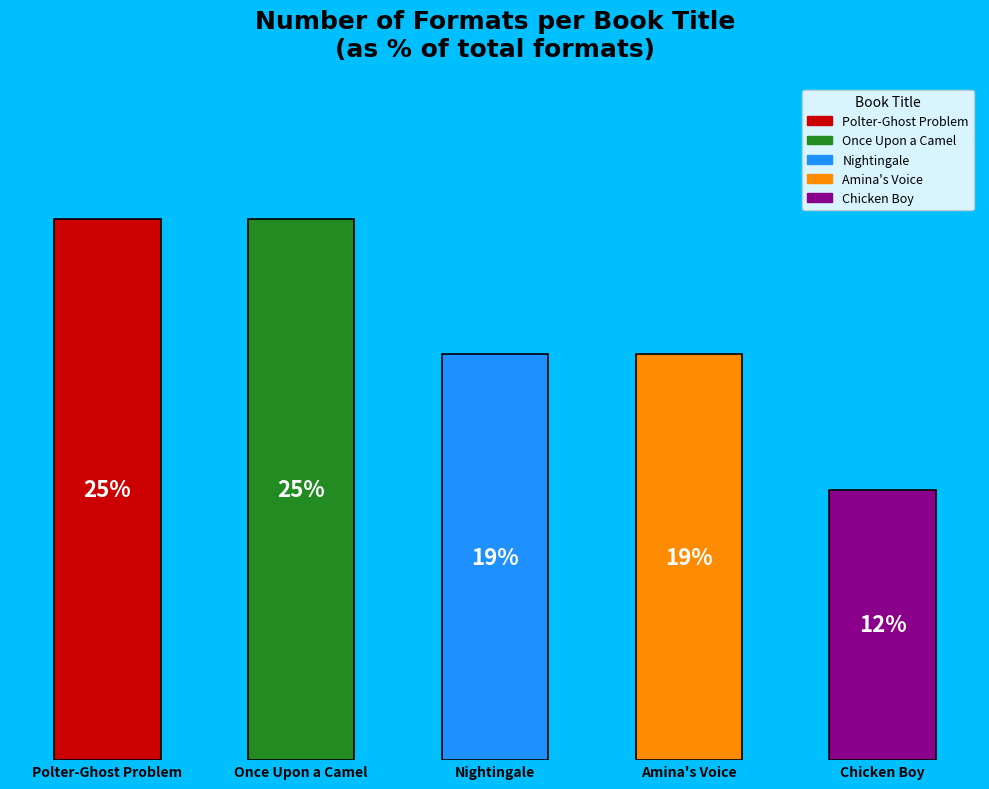

What is the ratio of the value at Chicken Boy to the value at Polter-Ghost Problem?

0.5